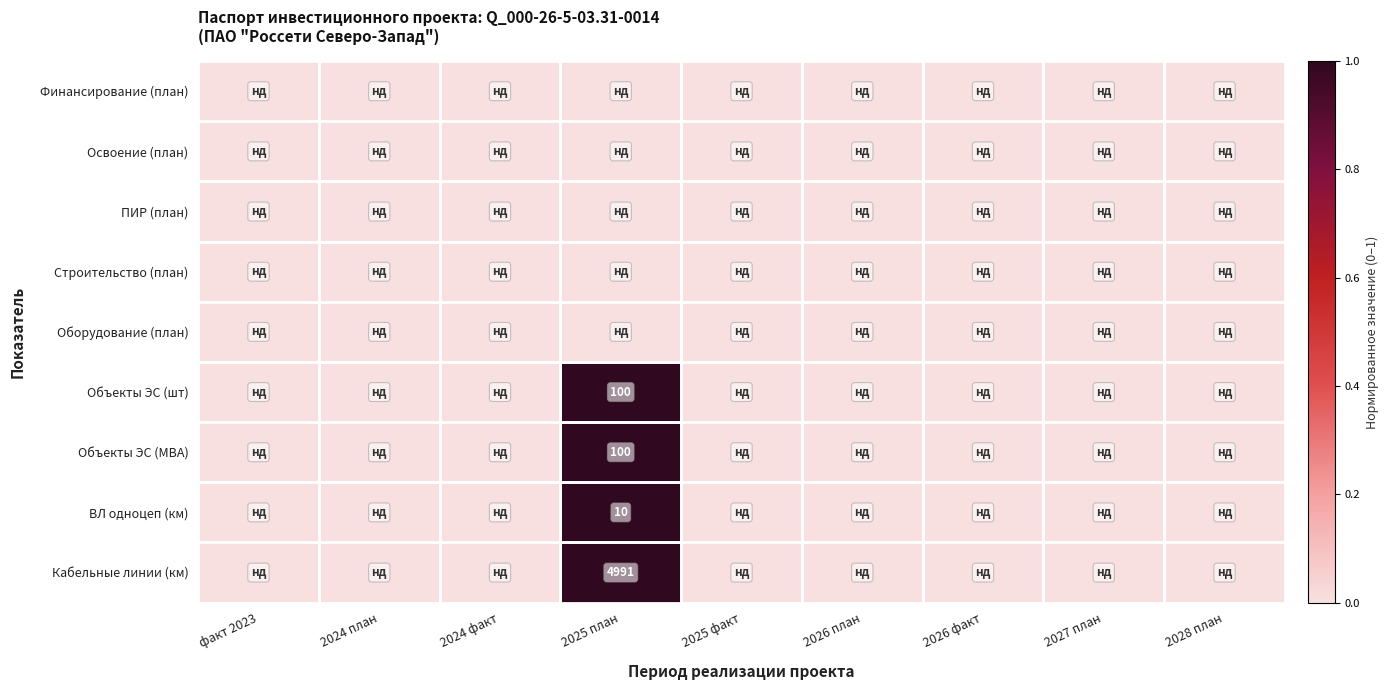

What is the difference between the highest and lowest values at 2025 план?

1